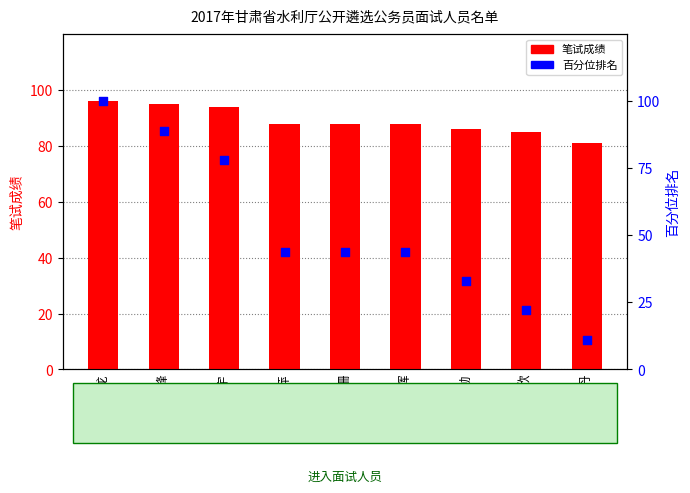

Which series has the largest Y range (max minus min)?

答题百分位